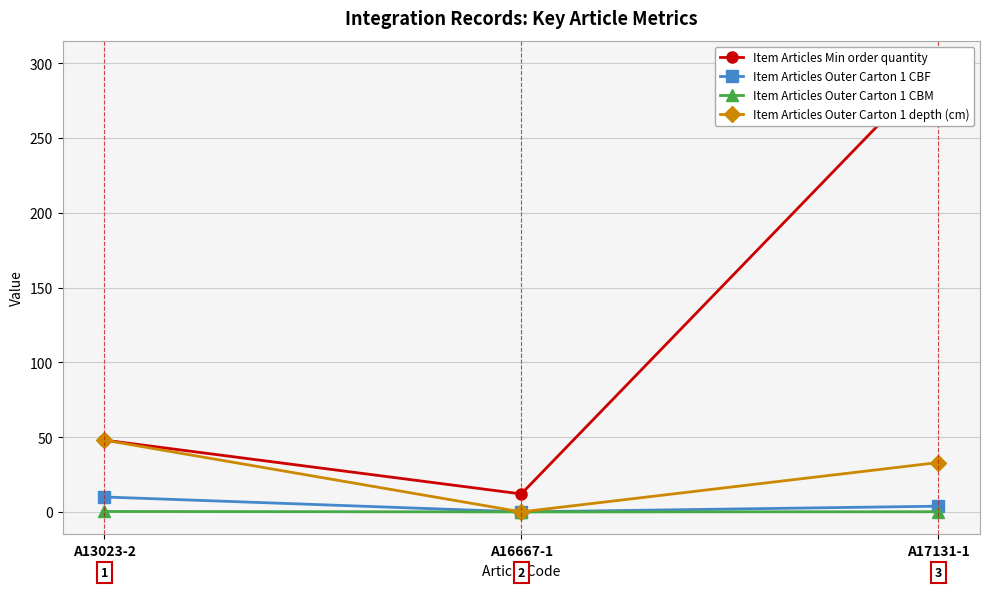

What is the average value of the Item Articles Min order quantity series?

120.0